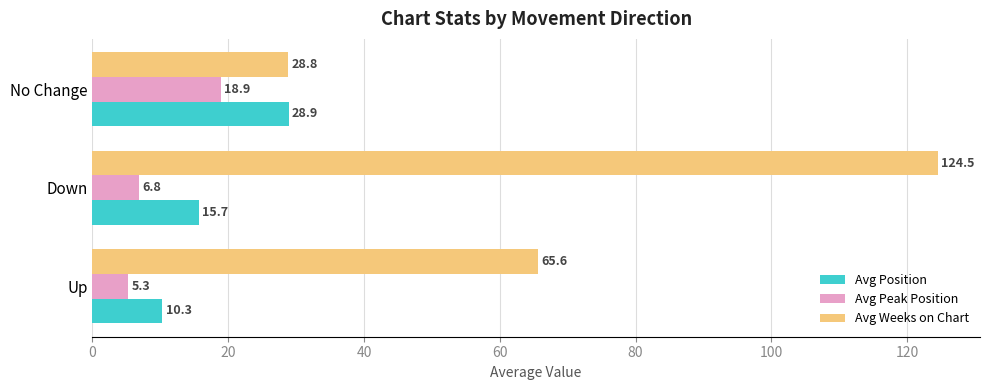

What is the minimum value shown in the chart?

5.3